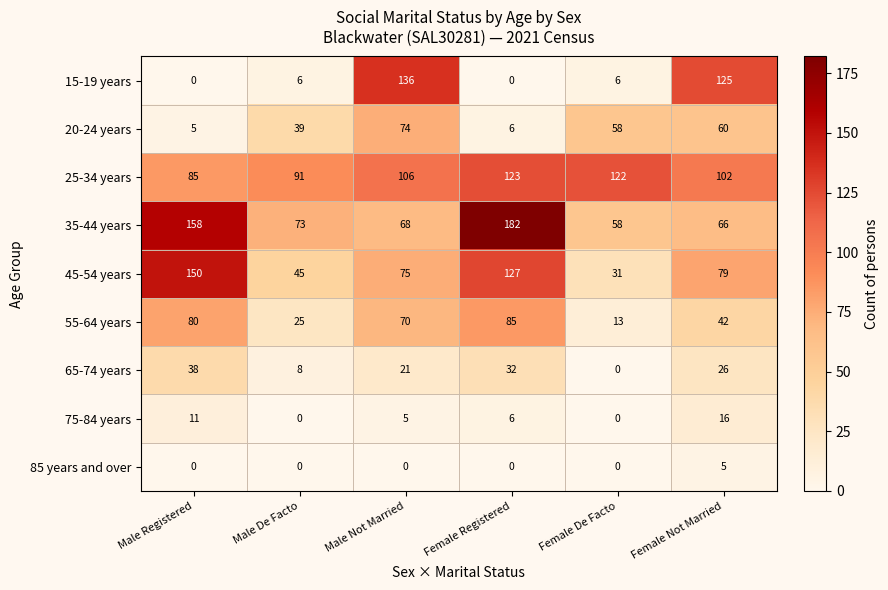

What is the greatest value displayed?

182